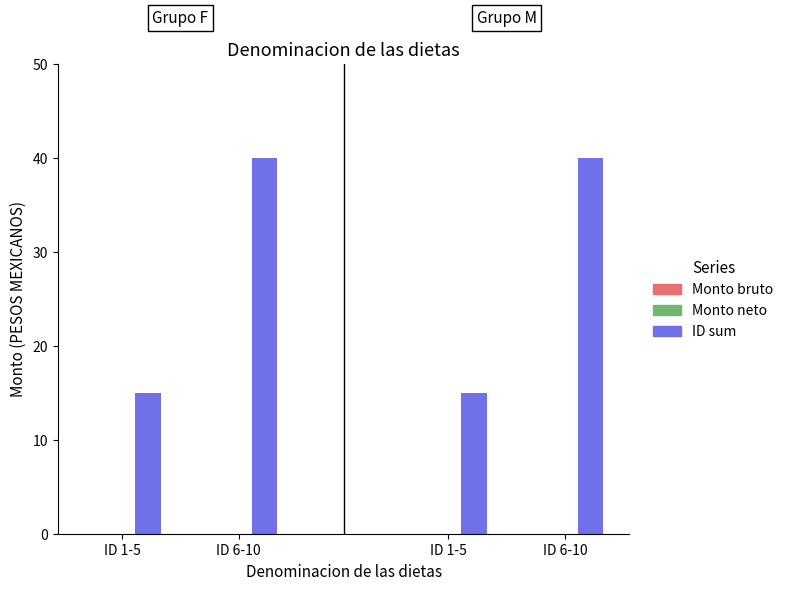

How many series are shown in this chart?

1